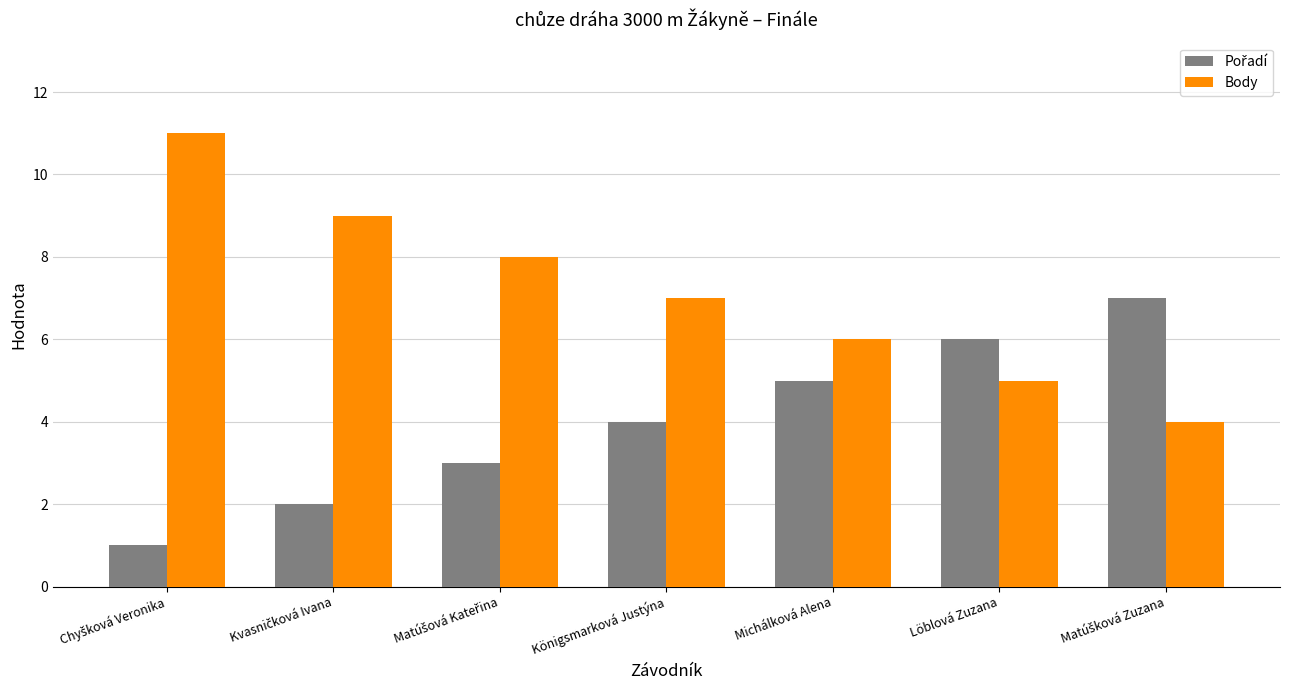

What value does the Body series have at Löblová Zuzana?

5